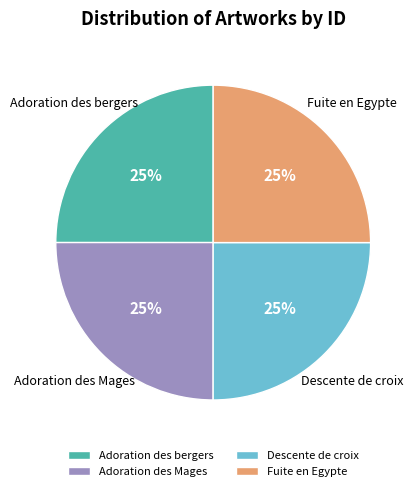

To the nearest percent, what percentage of the pie is Adoration des Mages?

25%